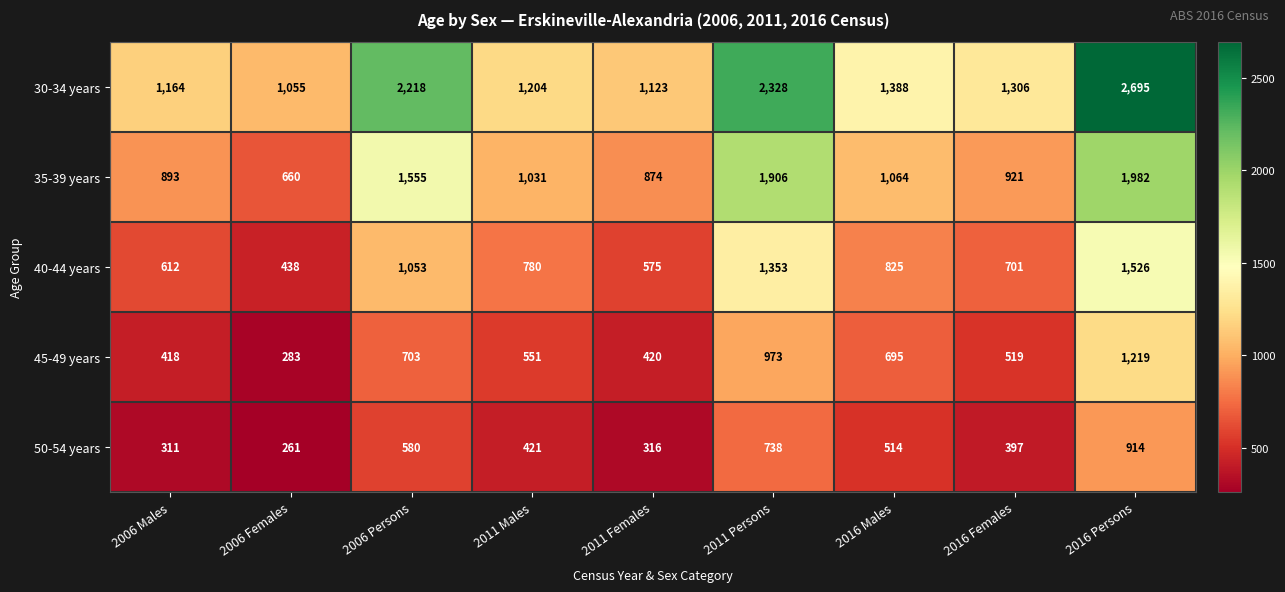

Which series has the largest total across all categories?

30-34 years